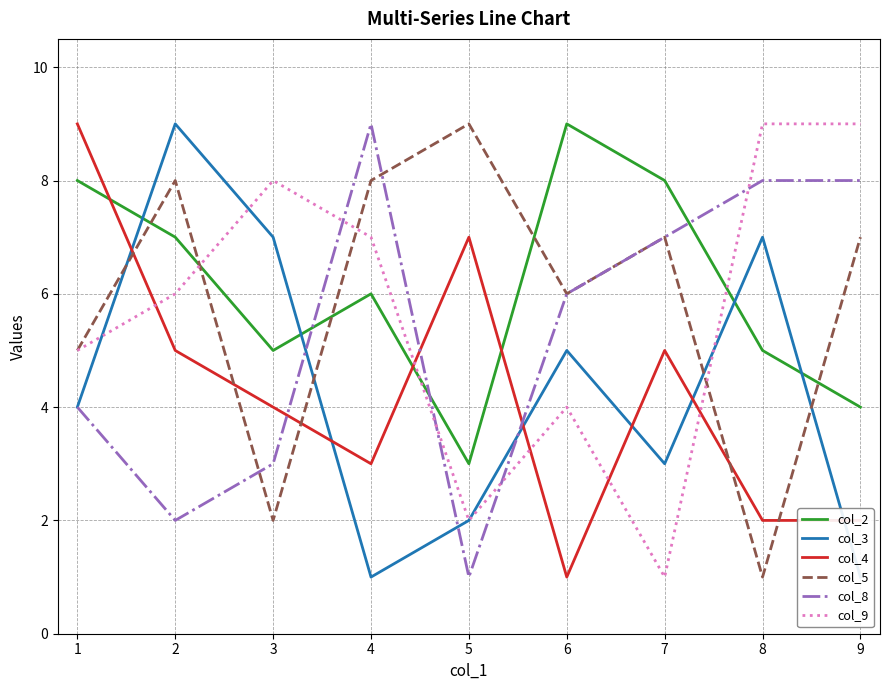

What is the difference between the second highest and minimum values in the col_3 series?

6